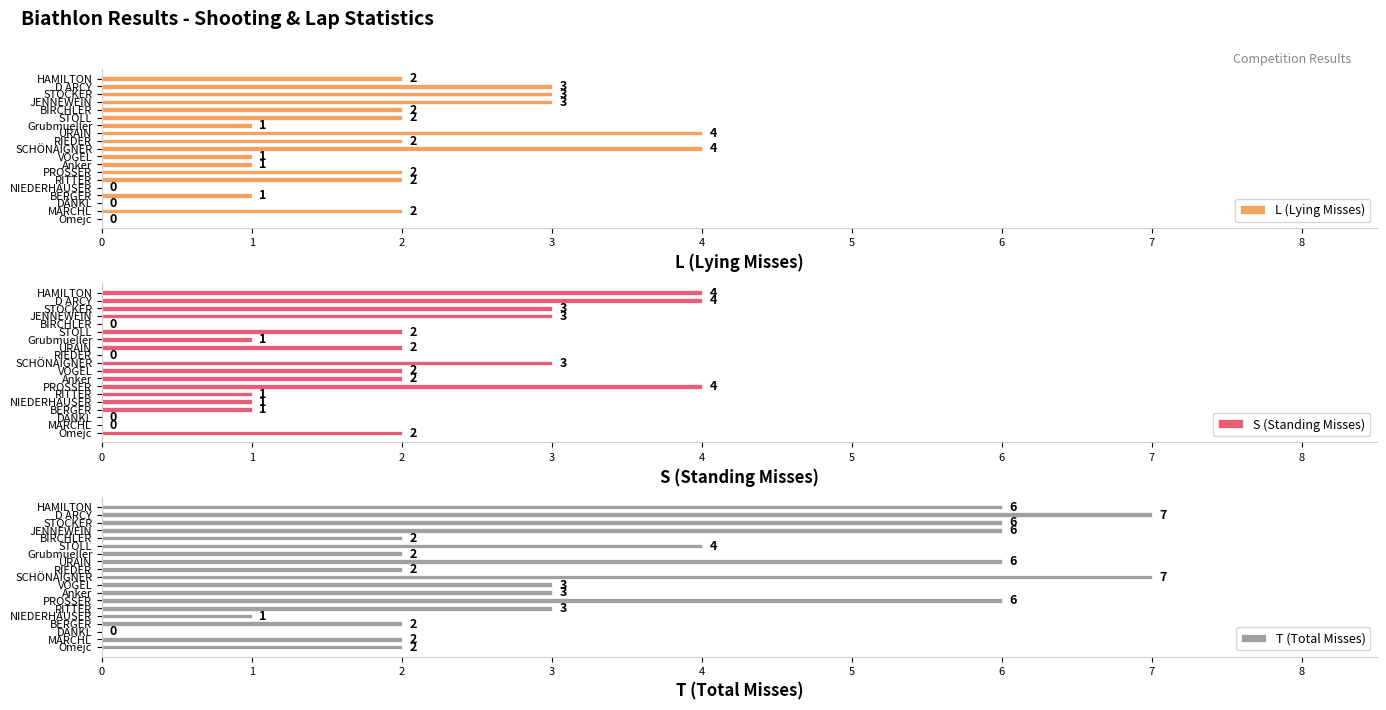

What is the average value of the L (Lying Misses) series?

2